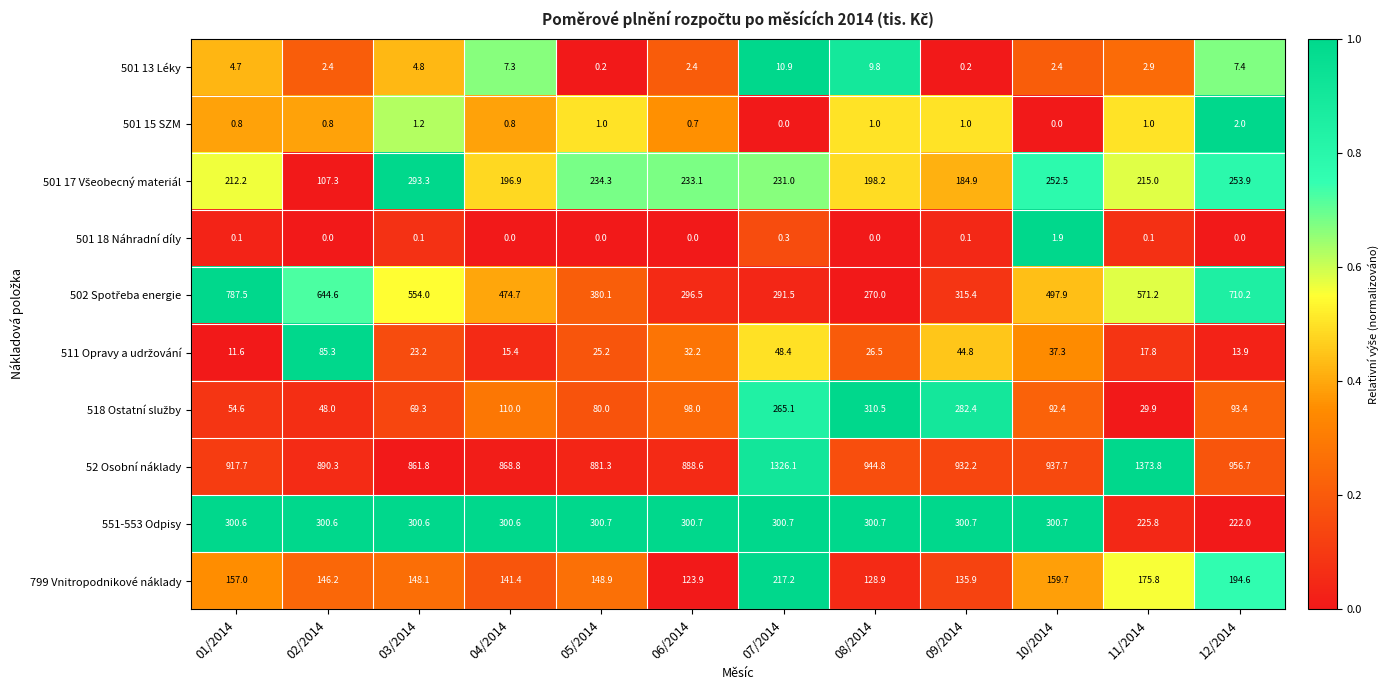

The 551-553 Odpisy series shows 300.6 at 01/2014. True or false?

True